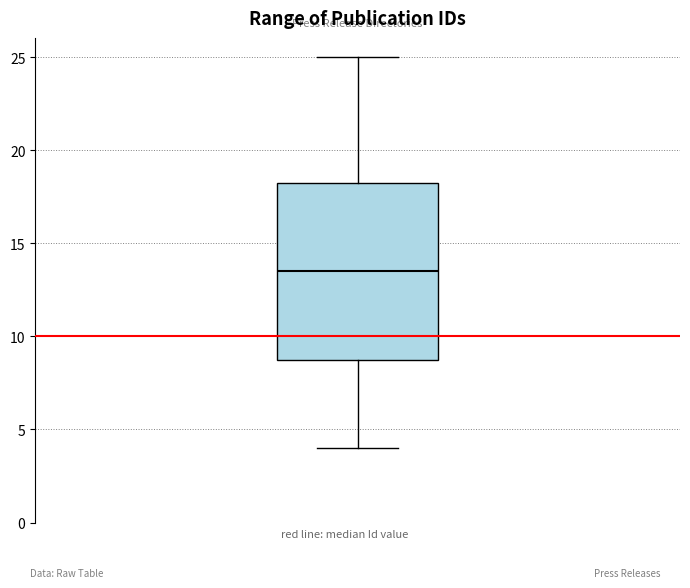

Read this box plot against the y-axis: the position of the median line, the range covered by the box, and the ends of both whiskers. The values are not printed on the chart, so give them approximately, as read against the axis.

median 13.5, box 9.0 to 18.5, whiskers 4.0 to 25.0